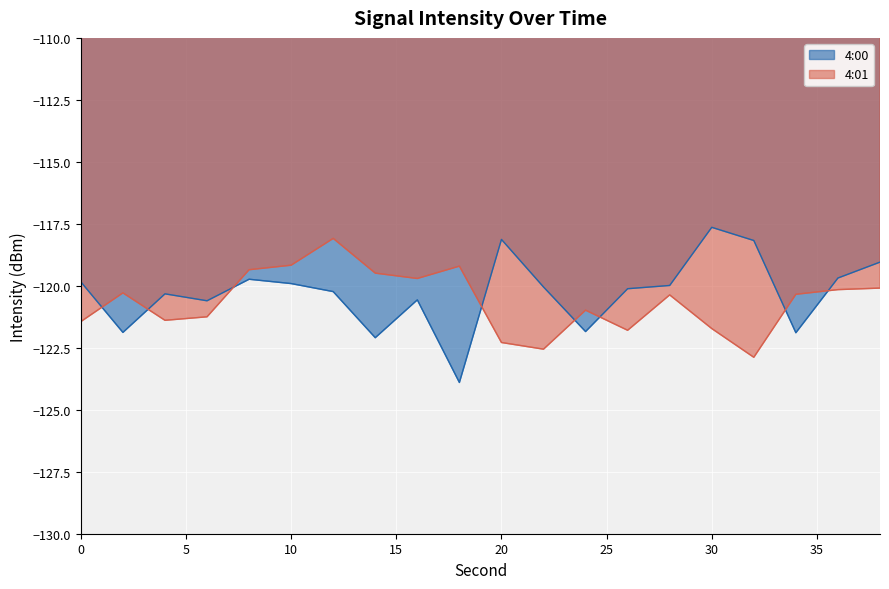

Between 32 and 8, which is larger?

32